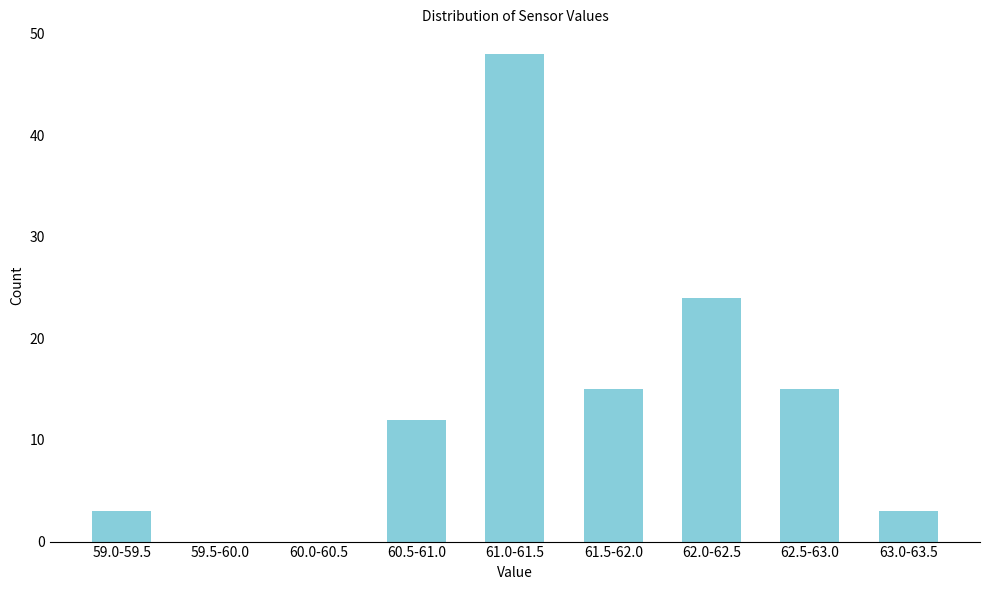

Reading right to left, what are all the values shown in this chart?

63.0-63.5=3	62.5-63.0=15	62.0-62.5=24	61.5-62.0=15	61.0-61.5=48	60.5-61.0=12	60.0-60.5=0	59.5-60.0=0	59.0-59.5=3